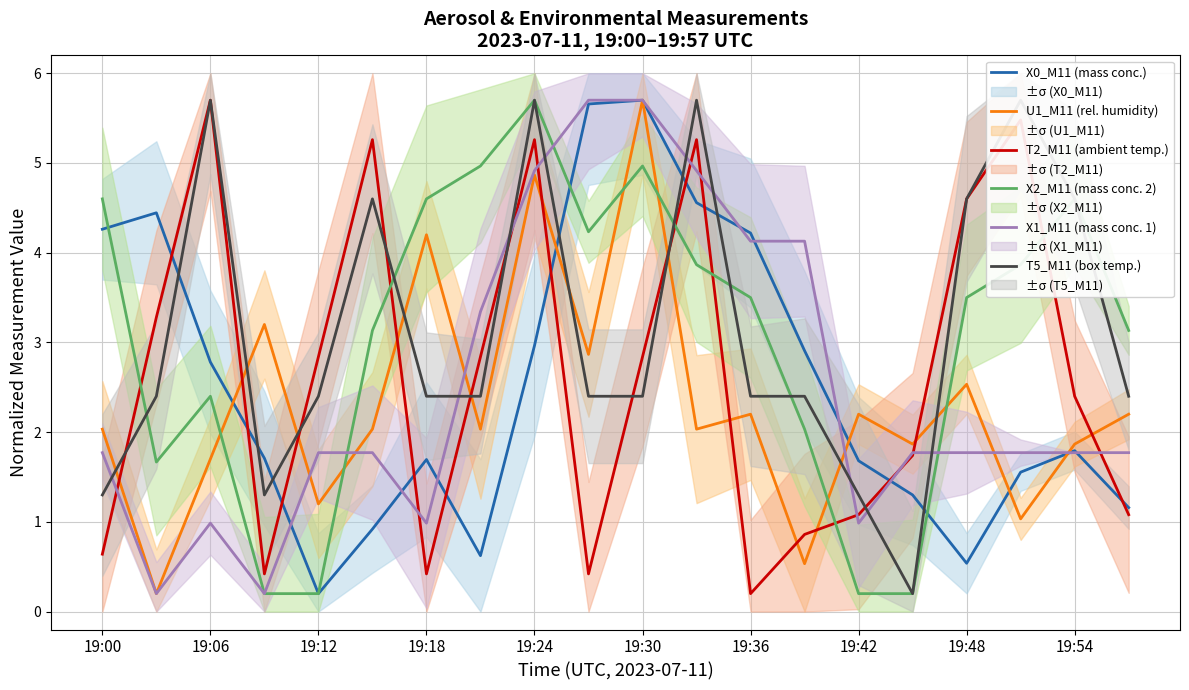

Is it true that X2_M11 (mass conc. 2) equals 0.3 at 19:24?

False